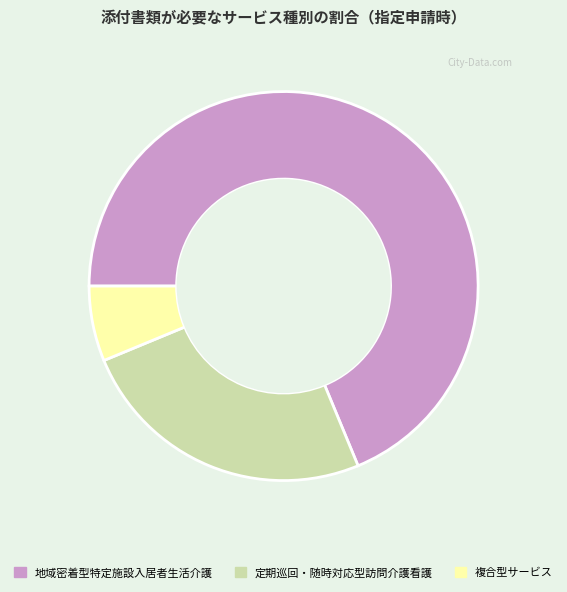

Between 定期巡回・随時対応型訪問介護看護 and 地域密着型特定施設入居者生活介護, which is larger?

地域密着型特定施設入居者生活介護